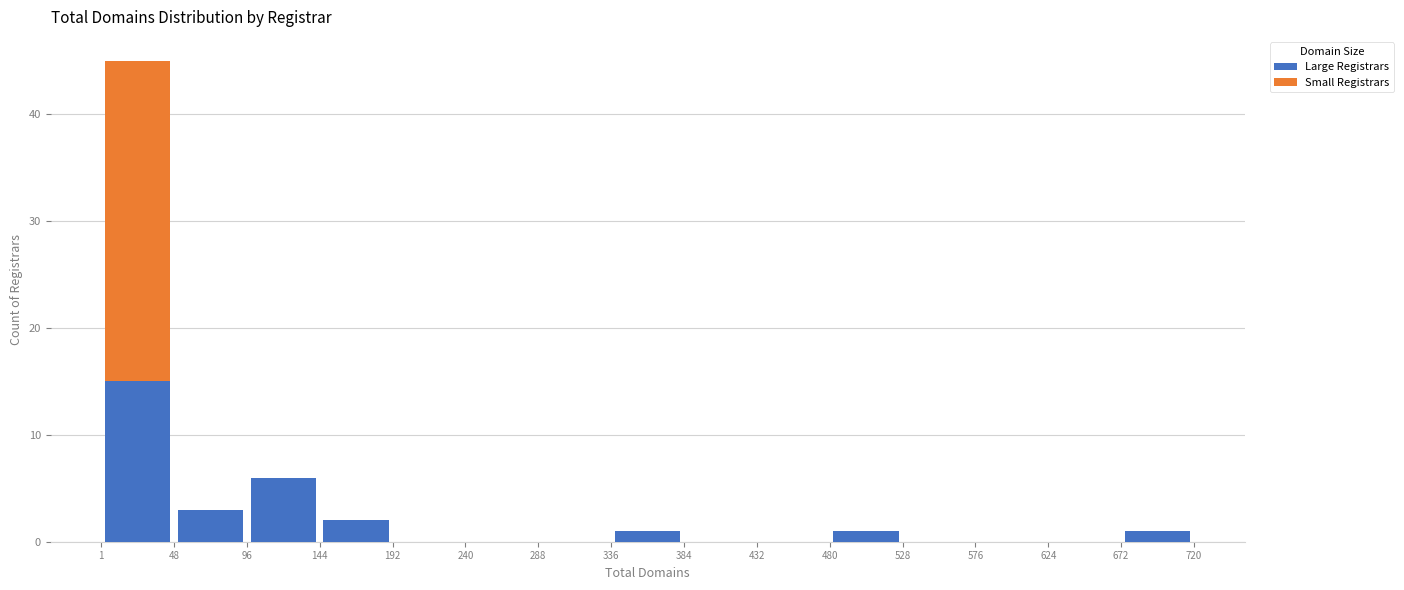

Which range on the x-axis has the tallest stacked bar (by total height)?

1 to 48